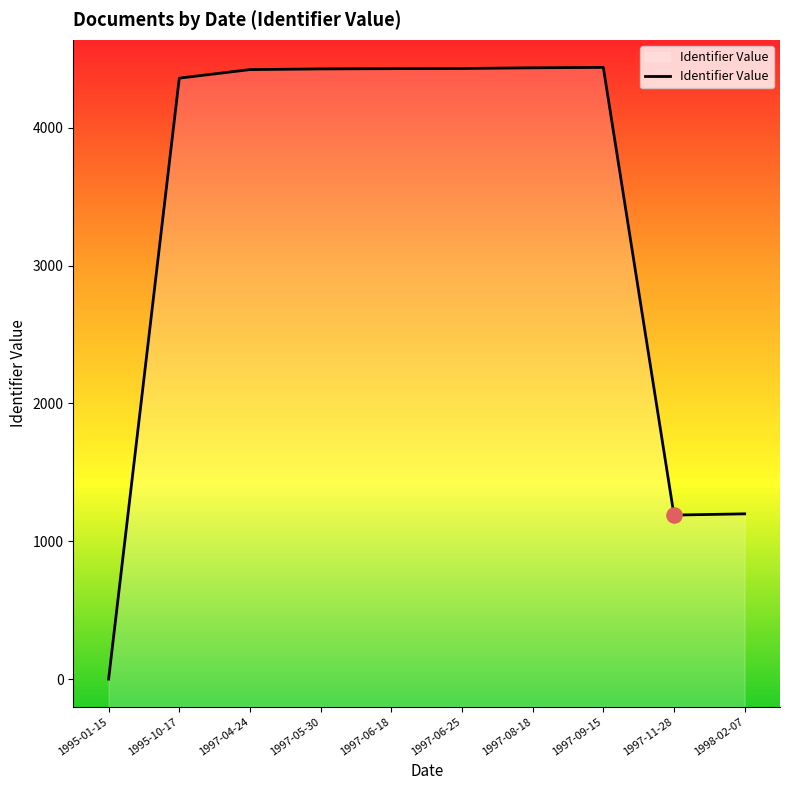

What is the ratio of the value at 1997-09-15 to the value at 1997-06-18?

1.0